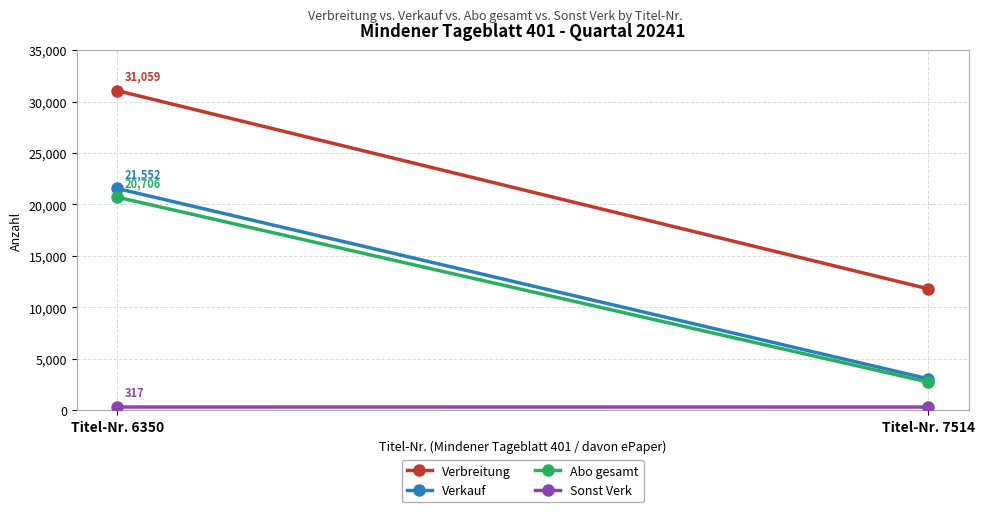

At which category does the chart reach its peak across all series?

Titel-Nr. 6350